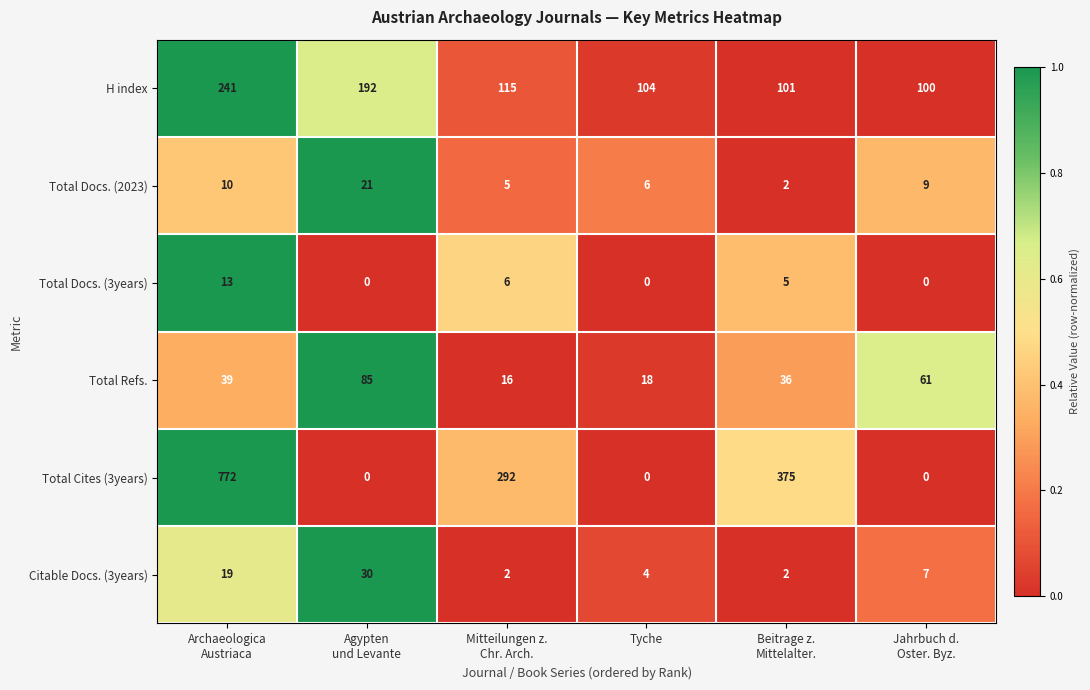

The Total Docs. (2023) series shows 6 at Tyche. True or false?

True